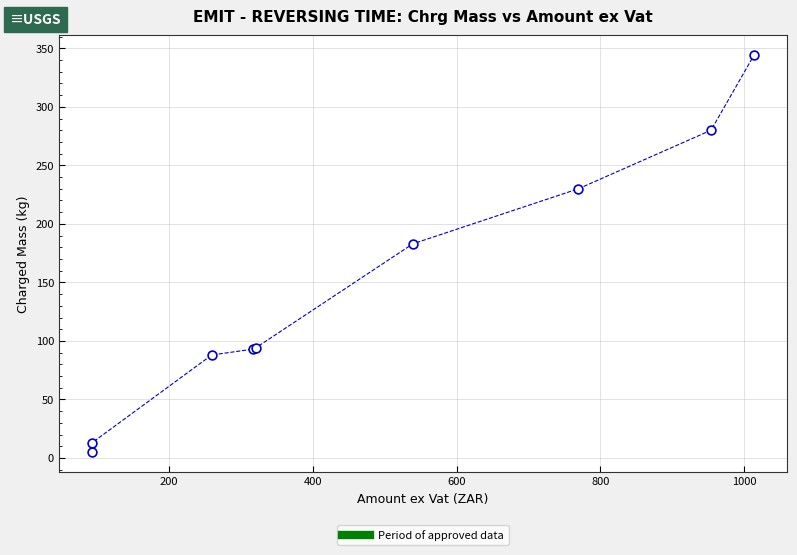

What Y value in the scatter plot is closest to 174?

183